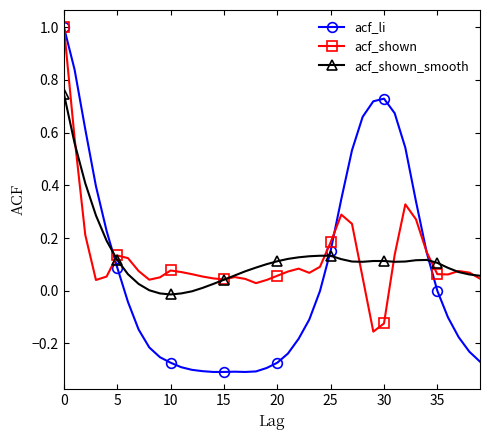

True or false: acf_shown has more than 1 interior local peaks.

True